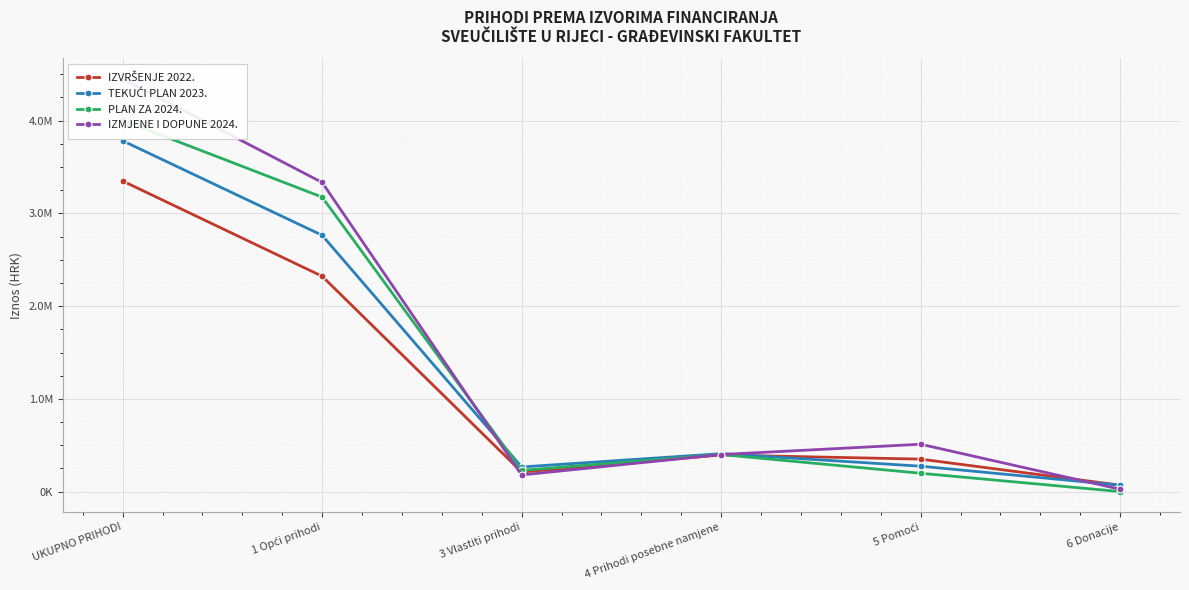

Where is PLAN ZA 2024. nearest to the value 2002463?

1 Opći prihodi